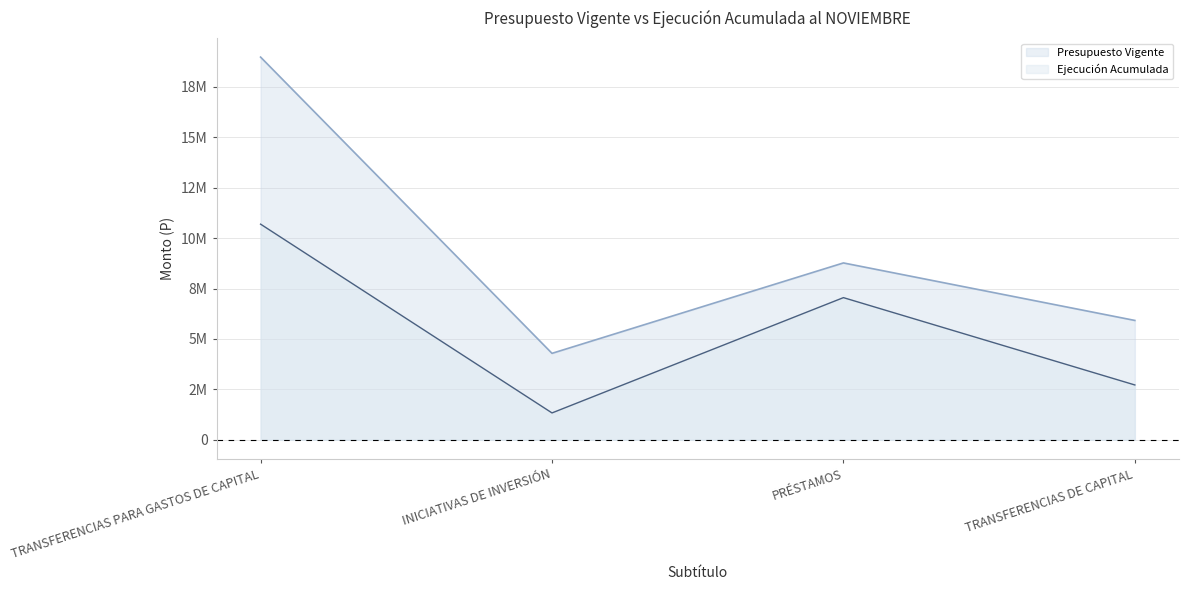

What is the difference between the Ejecución Acumulada values at INICIATIVAS DE INVERSIÓN and PRÉSTAMOS?

5717097